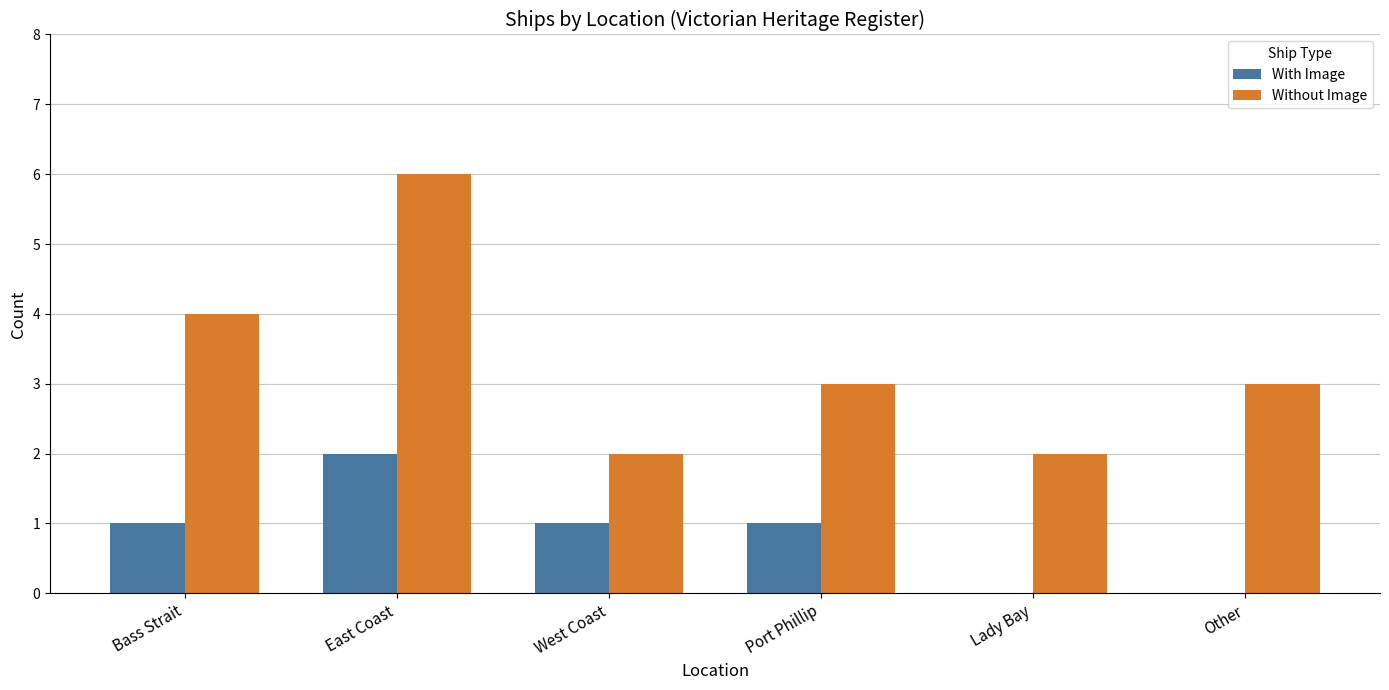

Does the chart contain stacked bars?

No